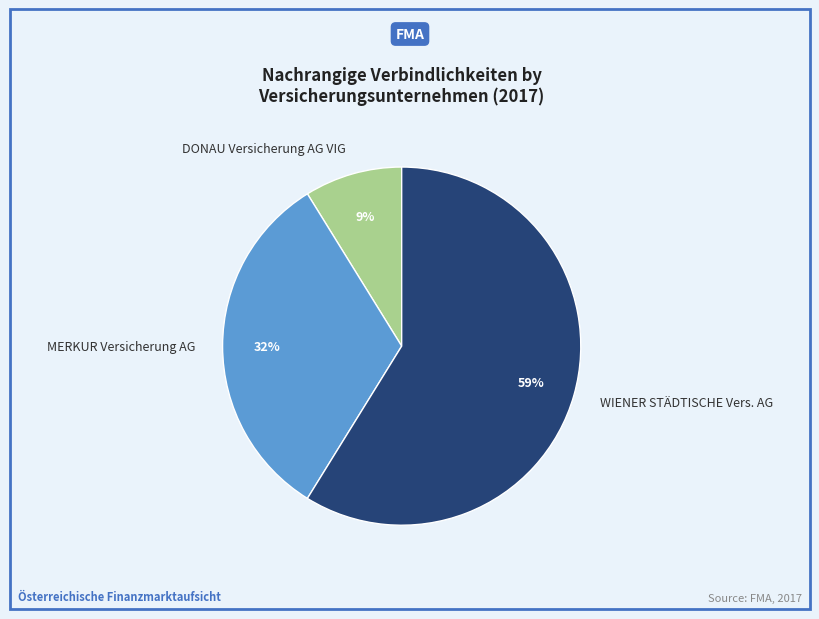

Combined, do MERKUR Versicherung AG and WIENER STÄDTISCHE Vers. AG account for over 50%?

Yes